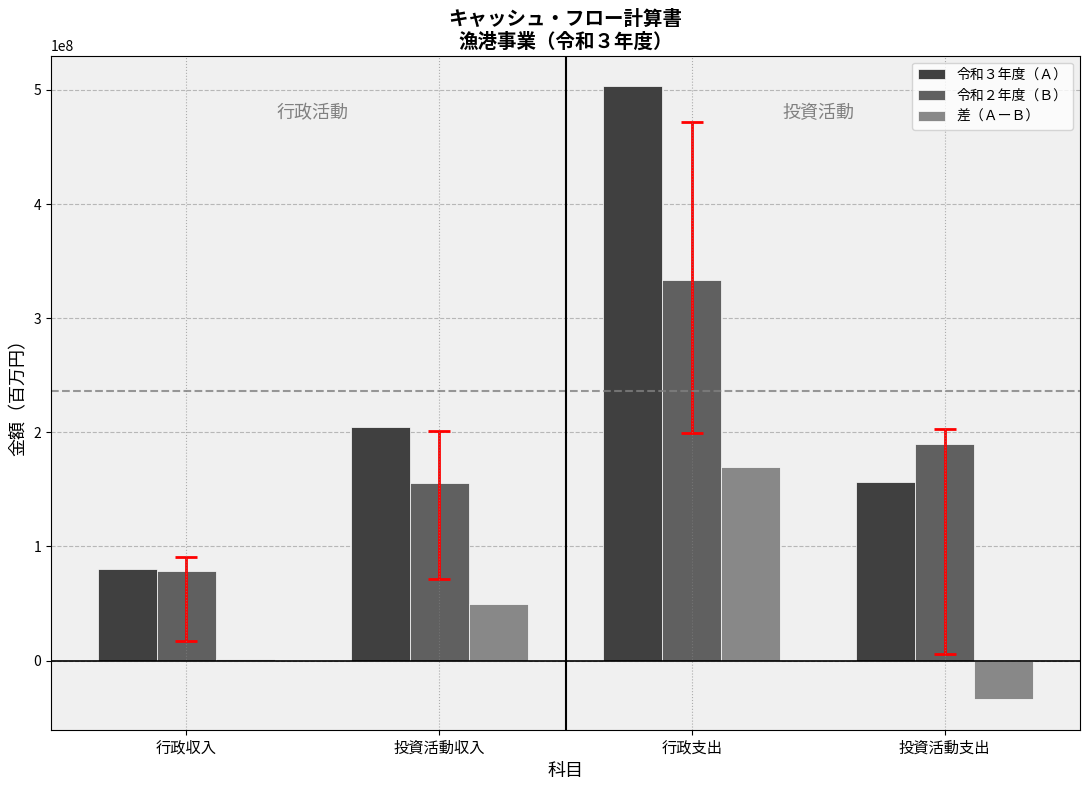

What is the greatest value displayed?

503234927